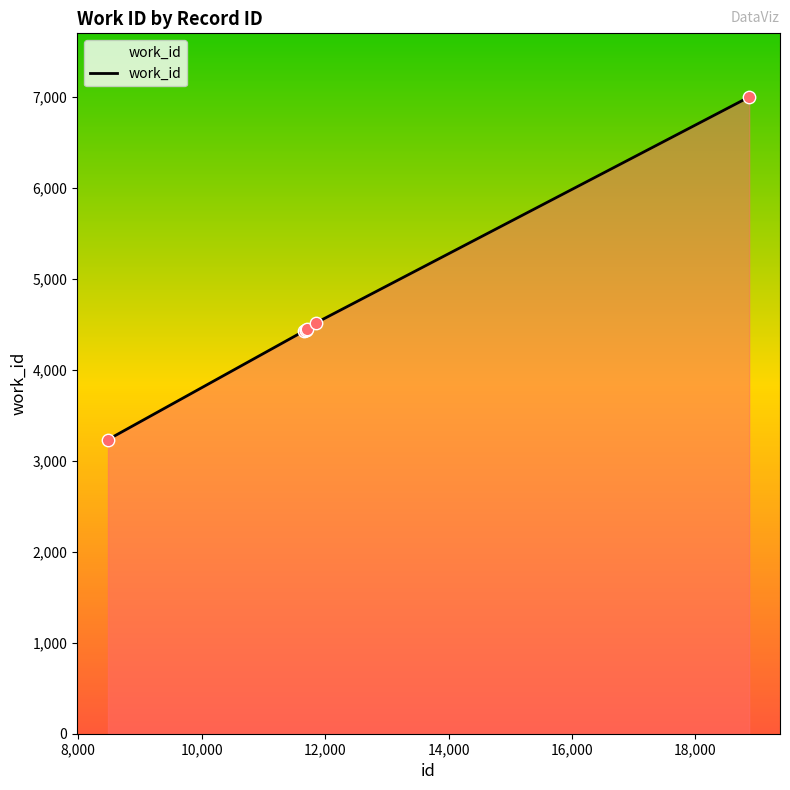

What is the smallest value displayed?

3232